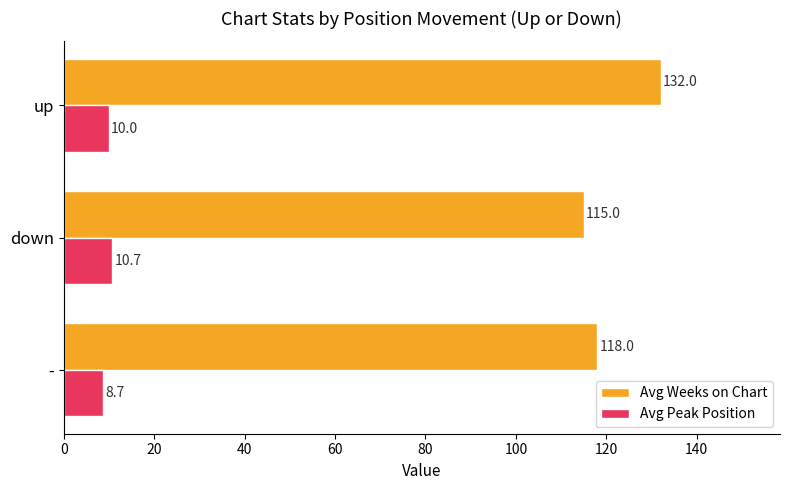

Is the value of Avg Weeks on Chart at - greater than the value of Avg Peak Position at up?

Yes